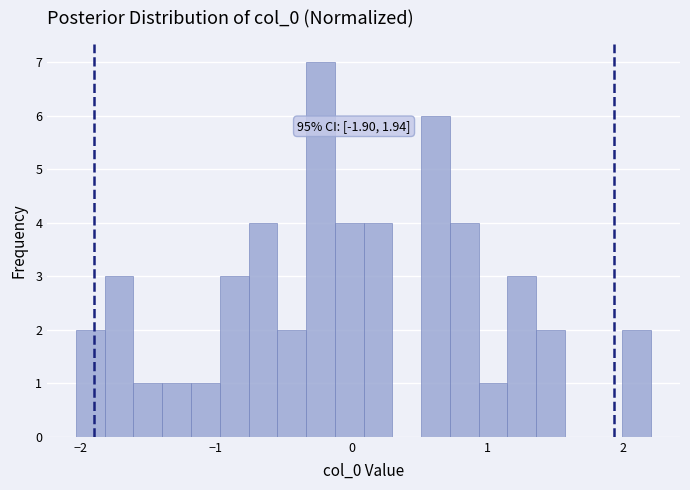

Around what value on the x-axis is the tallest bar? Give the approximate position of its centre, as read against the axis.

-0.2